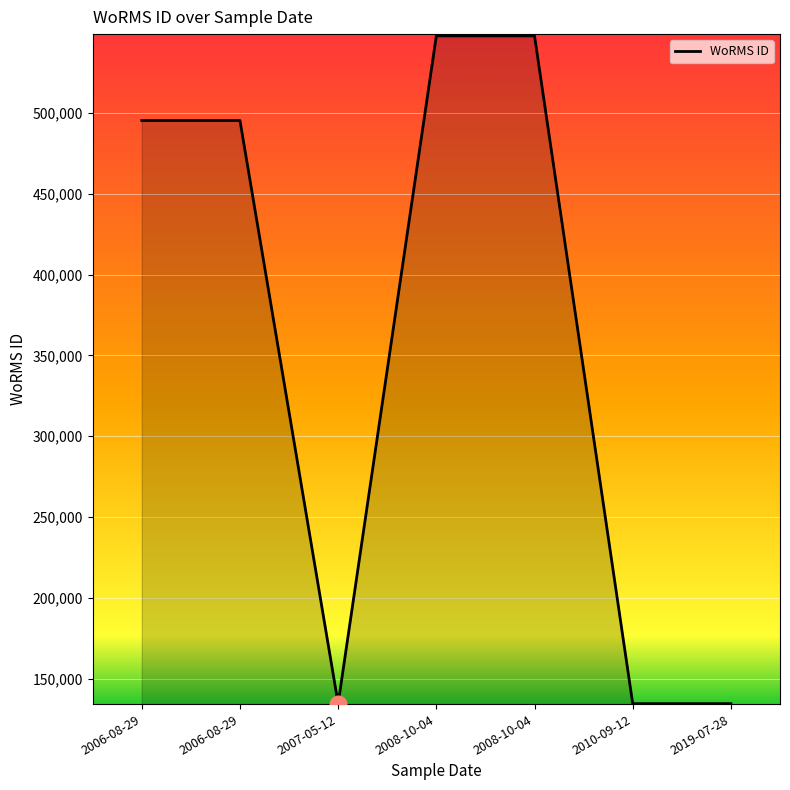

Which label corresponds to the largest value in the chart?

2008-10-04